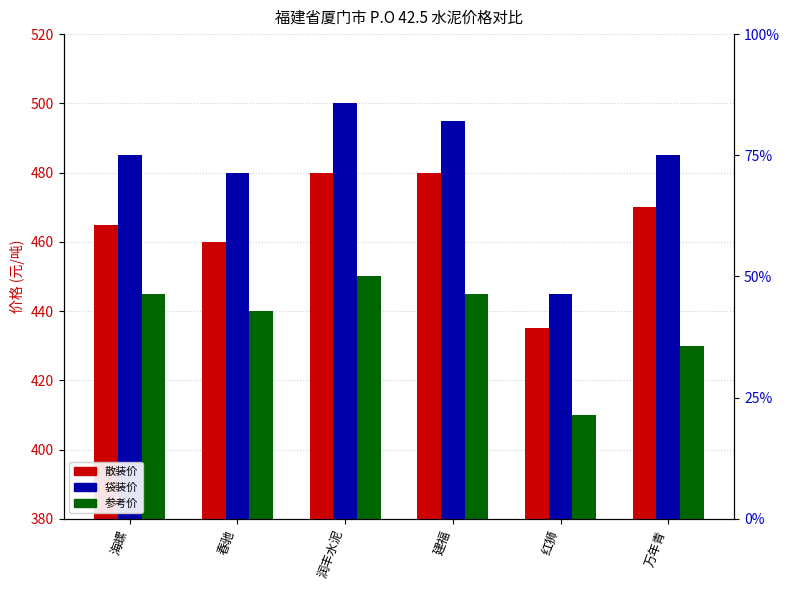

List the labels in order of 参考价 value, largest first.

润丰水泥, 海螺, 建福, 春驰, 万年青, 红狮